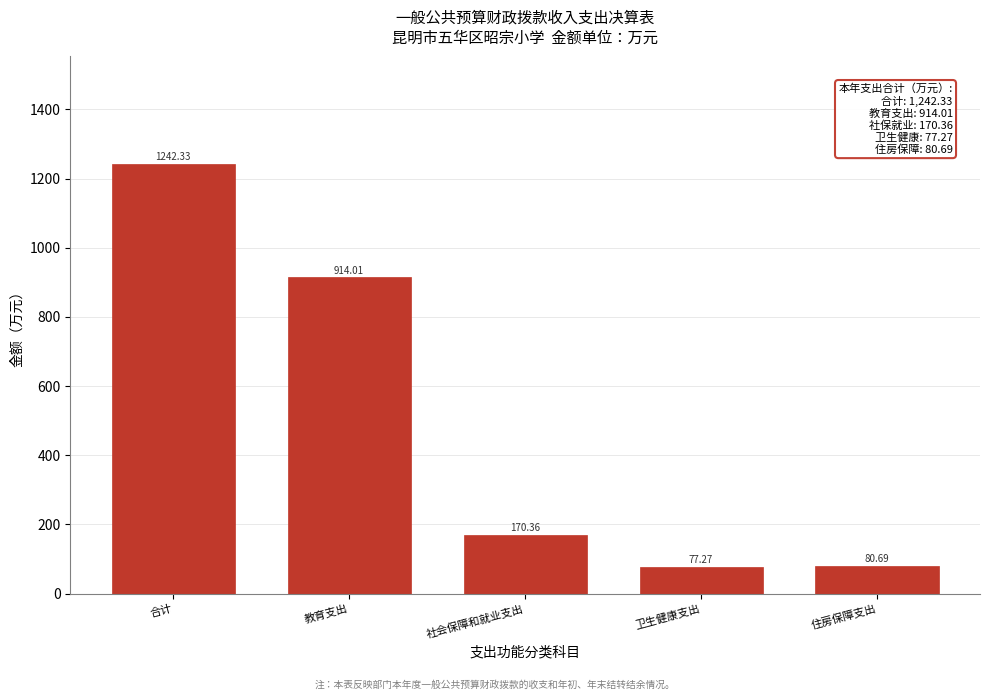

At which label is the value closest to 659?

教育支出